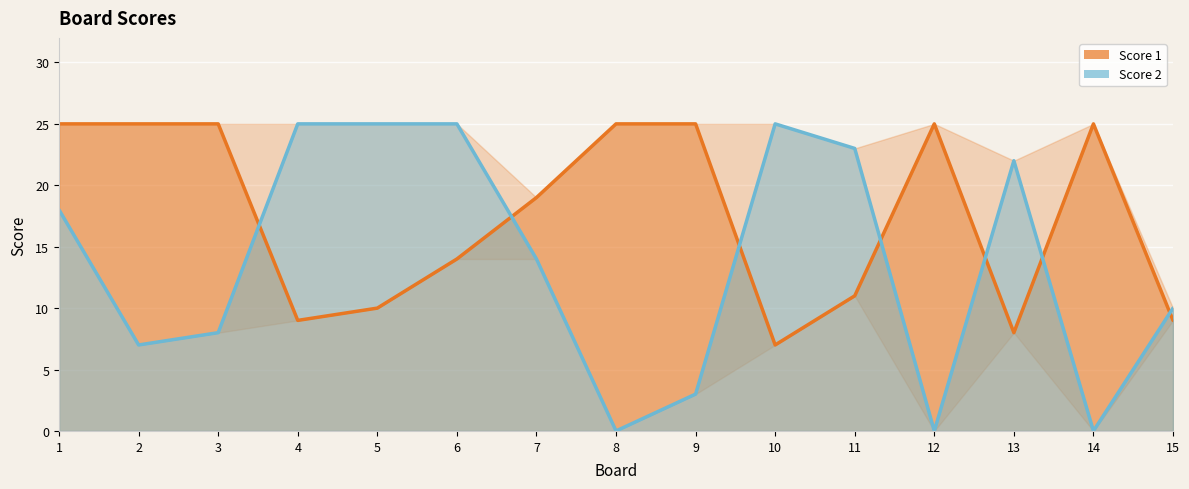

What is the average value of the Score 2 series?

14